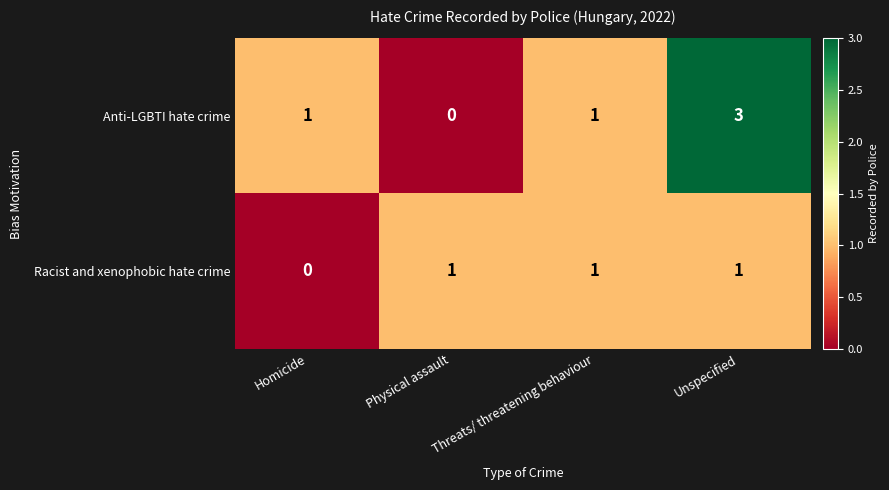

List the series in order of their overall mean, highest first.

Anti-LGBTI hate crime, Racist and xenophobic hate crime